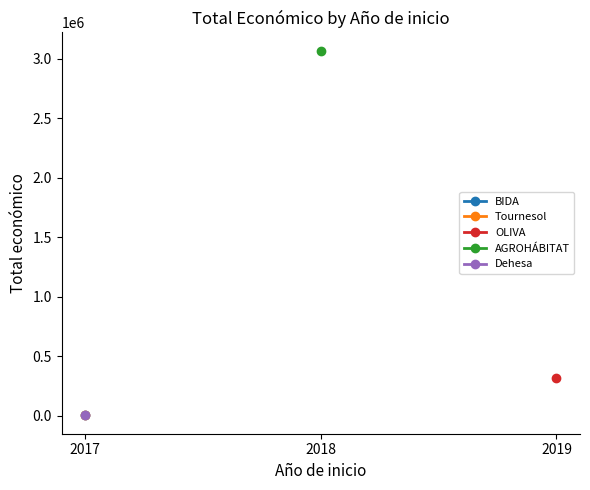

How many points are higher than both their immediate neighbors (excluding endpoints)?

1